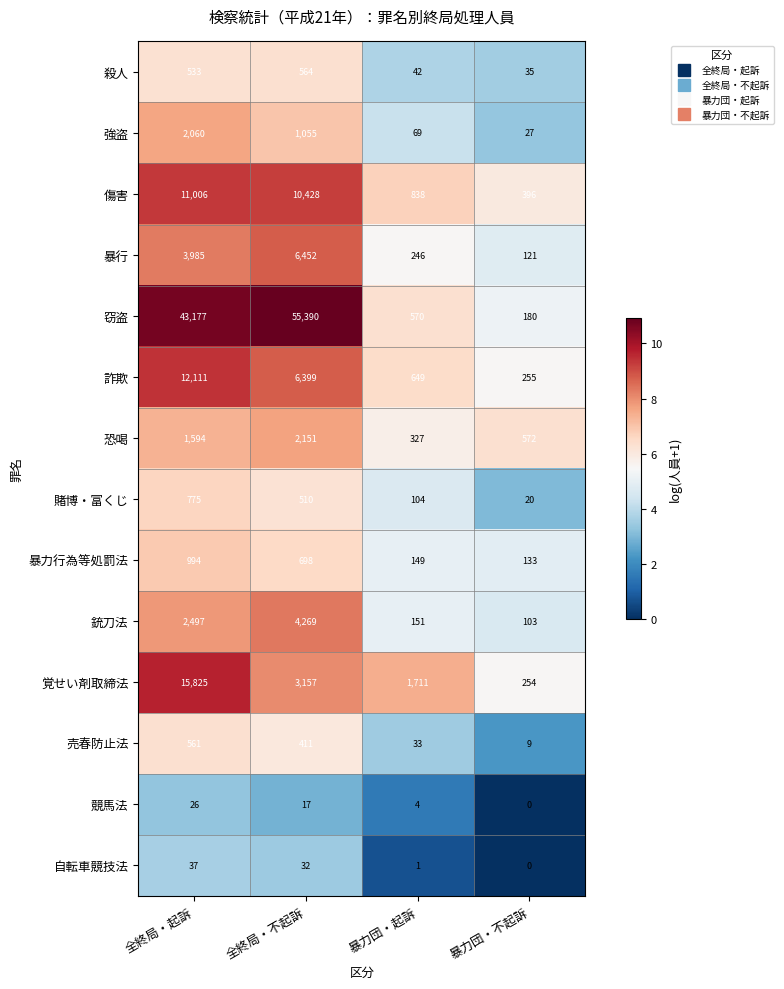

Count the number of categories in the chart.

4